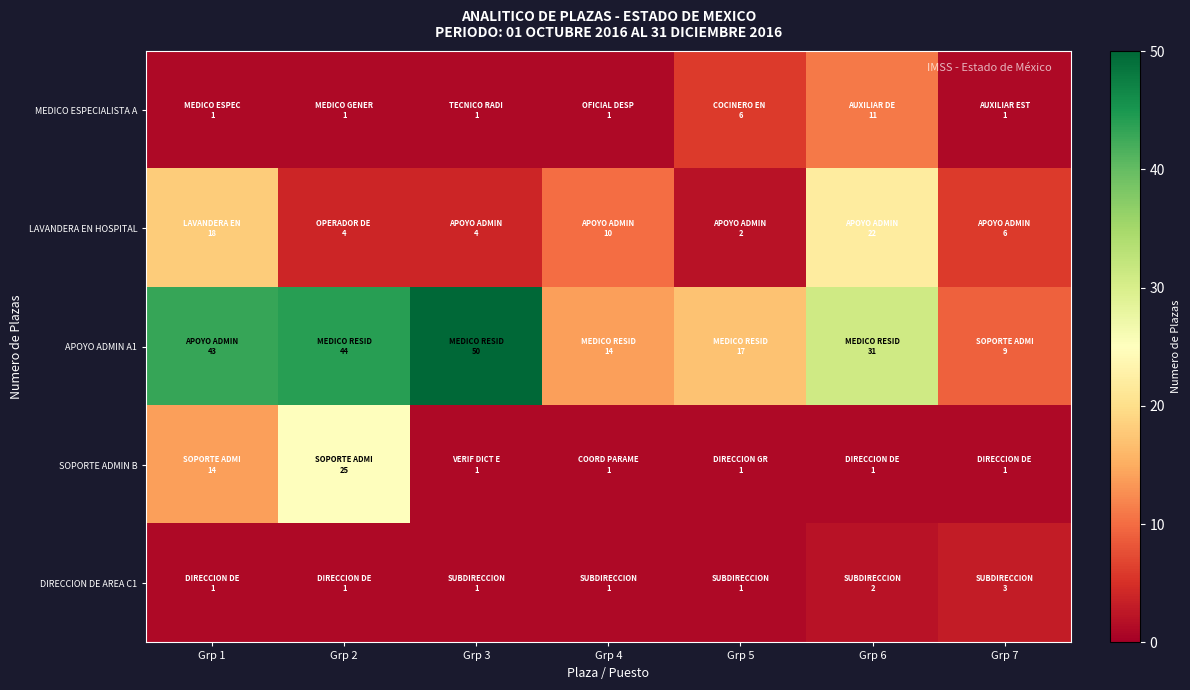

Reading left to right, what are all the values shown in this chart?

MEDICO ESPECIALISTA A: Grp 1=1	Grp 2=1	Grp 3=1	Grp 4=1	Grp 5=6	Grp 6=11	Grp 7=1
LAVANDERA EN HOSPITAL: Grp 1=18	Grp 2=4	Grp 3=4	Grp 4=10	Grp 5=2	Grp 6=22	Grp 7=6
APOYO ADMIN A1: Grp 1=43	Grp 2=44	Grp 3=50	Grp 4=14	Grp 5=17	Grp 6=31	Grp 7=9
SOPORTE ADMIN B: Grp 1=14	Grp 2=25	Grp 3=1	Grp 4=1	Grp 5=1	Grp 6=1	Grp 7=1
DIRECCION DE AREA C1: Grp 1=1	Grp 2=1	Grp 3=1	Grp 4=1	Grp 5=1	Grp 6=2	Grp 7=3